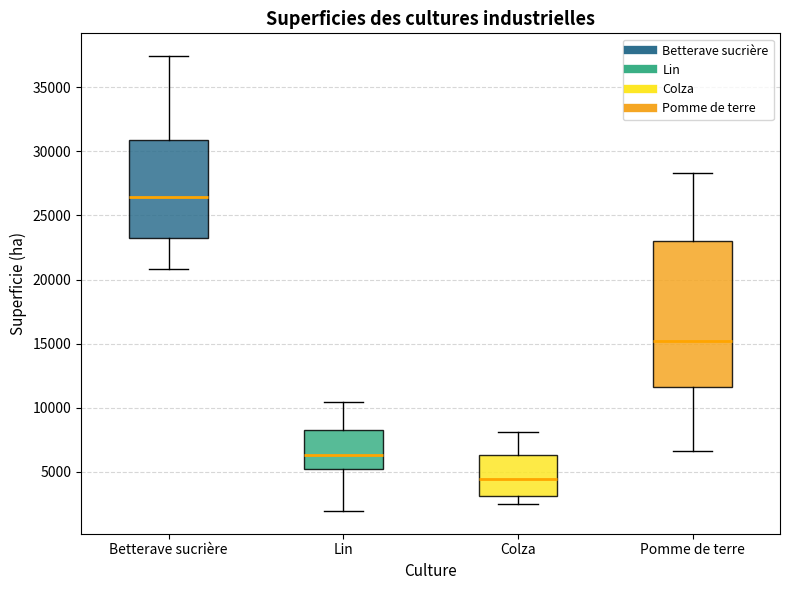

Reading left to right, read every box against the y-axis: the position of its median line, the range the box covers, and the ends of its whiskers. The values are not printed on the chart, so give them approximately, as read against the axis.

Betterave sucrière: median 26500, box 23000 to 31000, whiskers 21000 to 37500
Lin: median 6500, box 5000 to 8500, whiskers 2000 to 10500
Colza: median 4500, box 3000 to 6500, whiskers 2500 to 8000
Pomme de terre: median 15000, box 11500 to 23000, whiskers 6500 to 28500